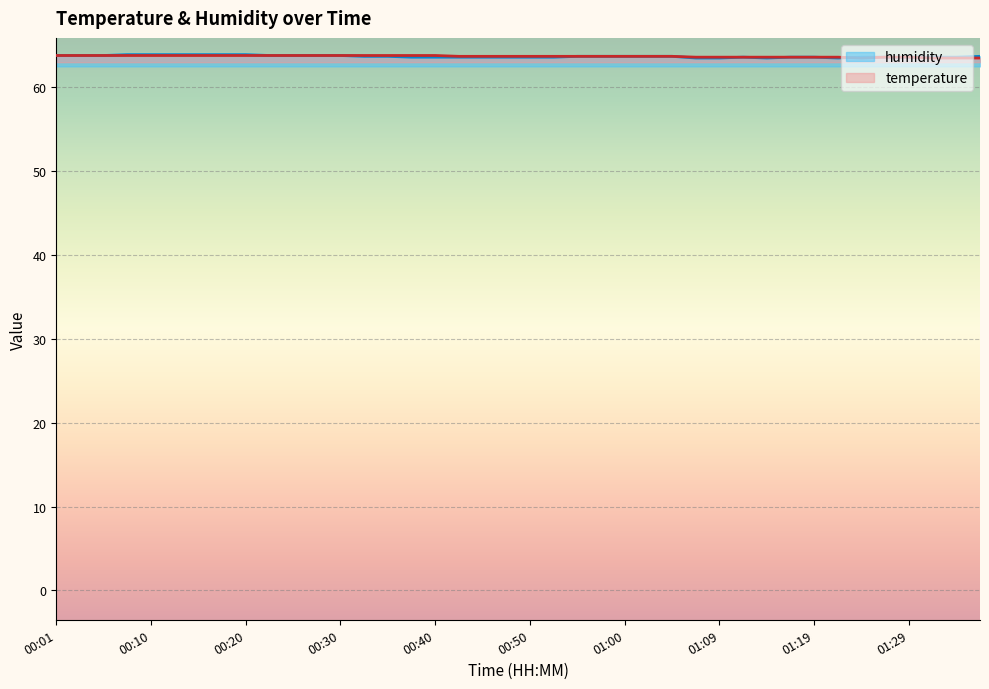

After their last crossing, which series has the higher values: temperature or humidity?

humidity